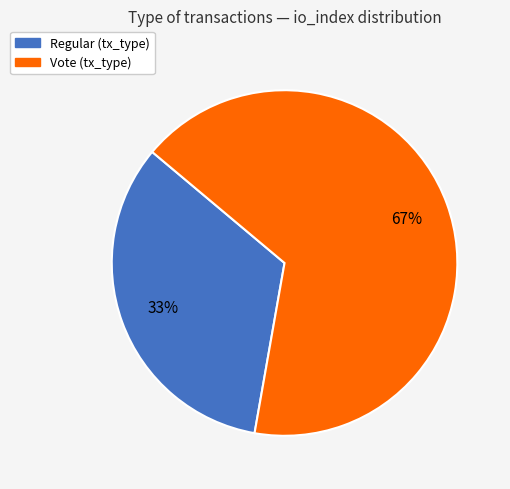

Rank the categories by value from lowest to highest.

Regular, Vote